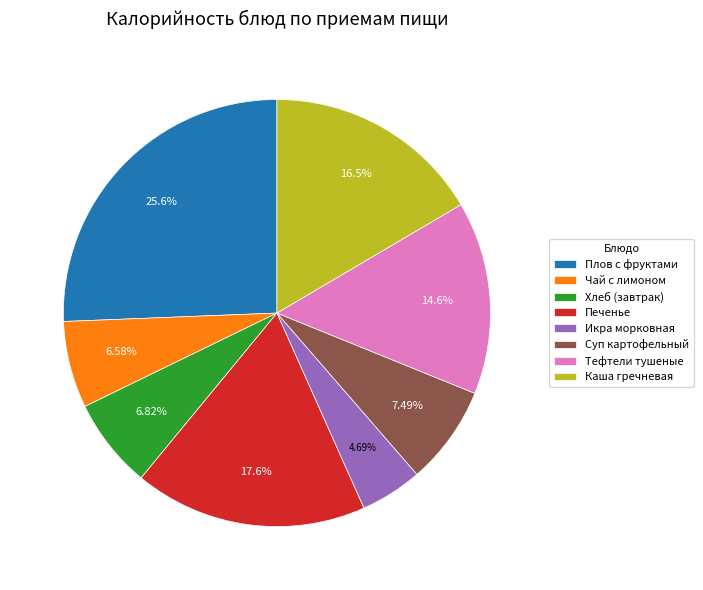

To the nearest percent, what is the average slice percentage?

12%